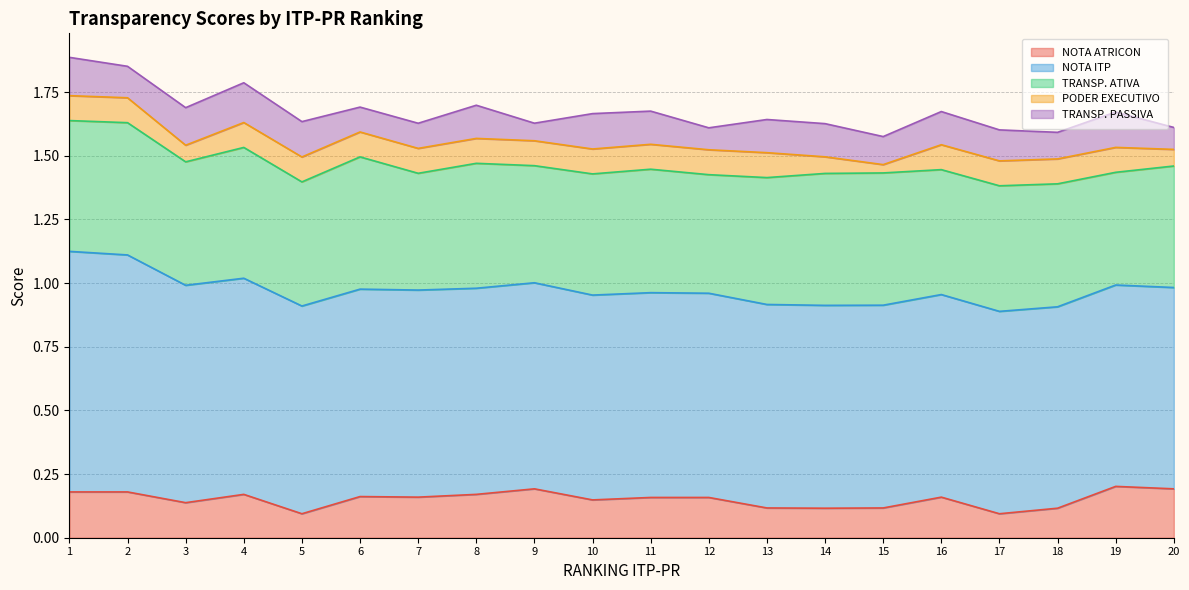

What is the difference between the maximum and minimum values in the TRANSP. PASSIVA series?

0.1